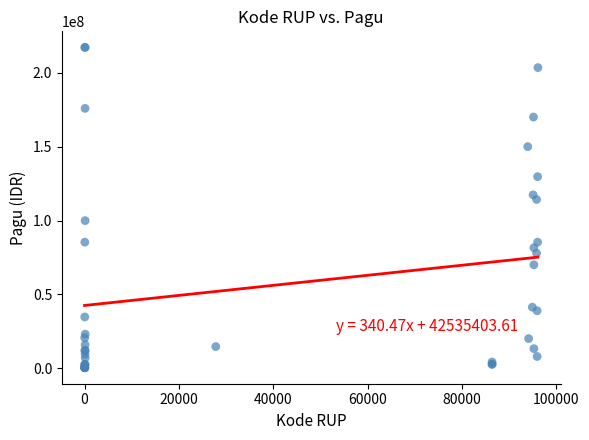

What Y value in the scatter plot is closest to 108830000?

114296000